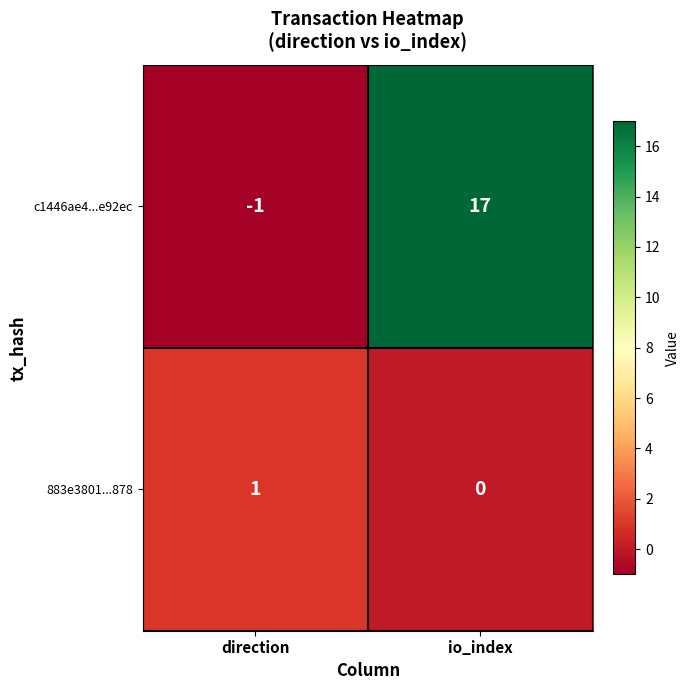

Which series has the largest total across all categories?

c1446ae4...e92ec